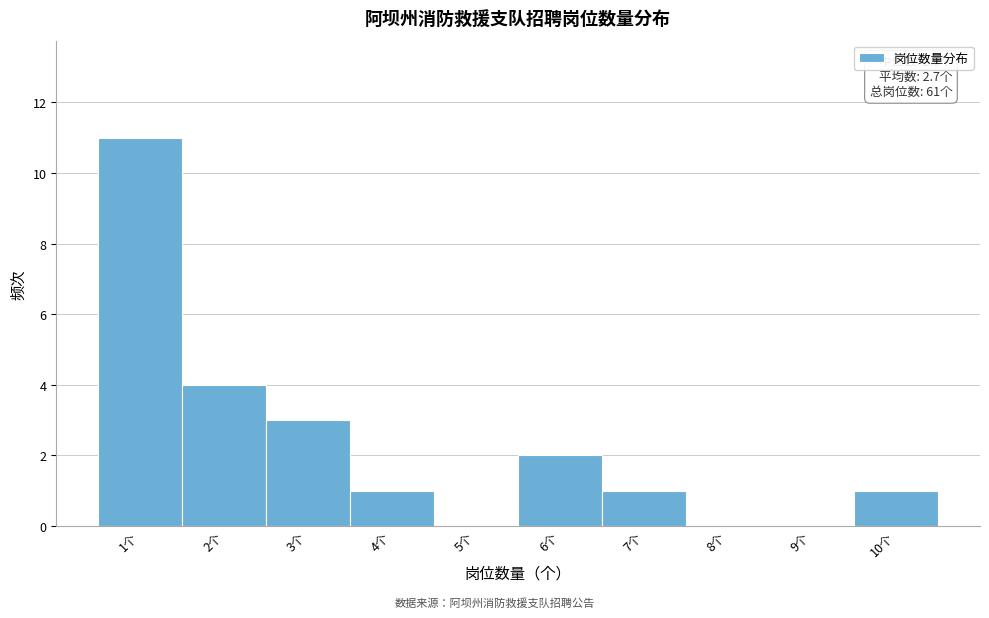

Over which range of the x-axis is the bar tallest?

0.5 to 1.5